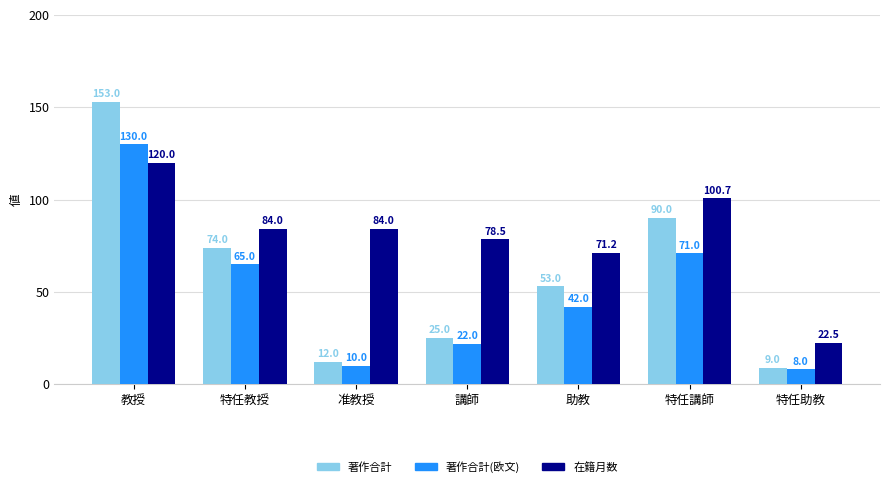

True or false: 著作合計(欧文) has a value of 38.9 at 特任講師.

False